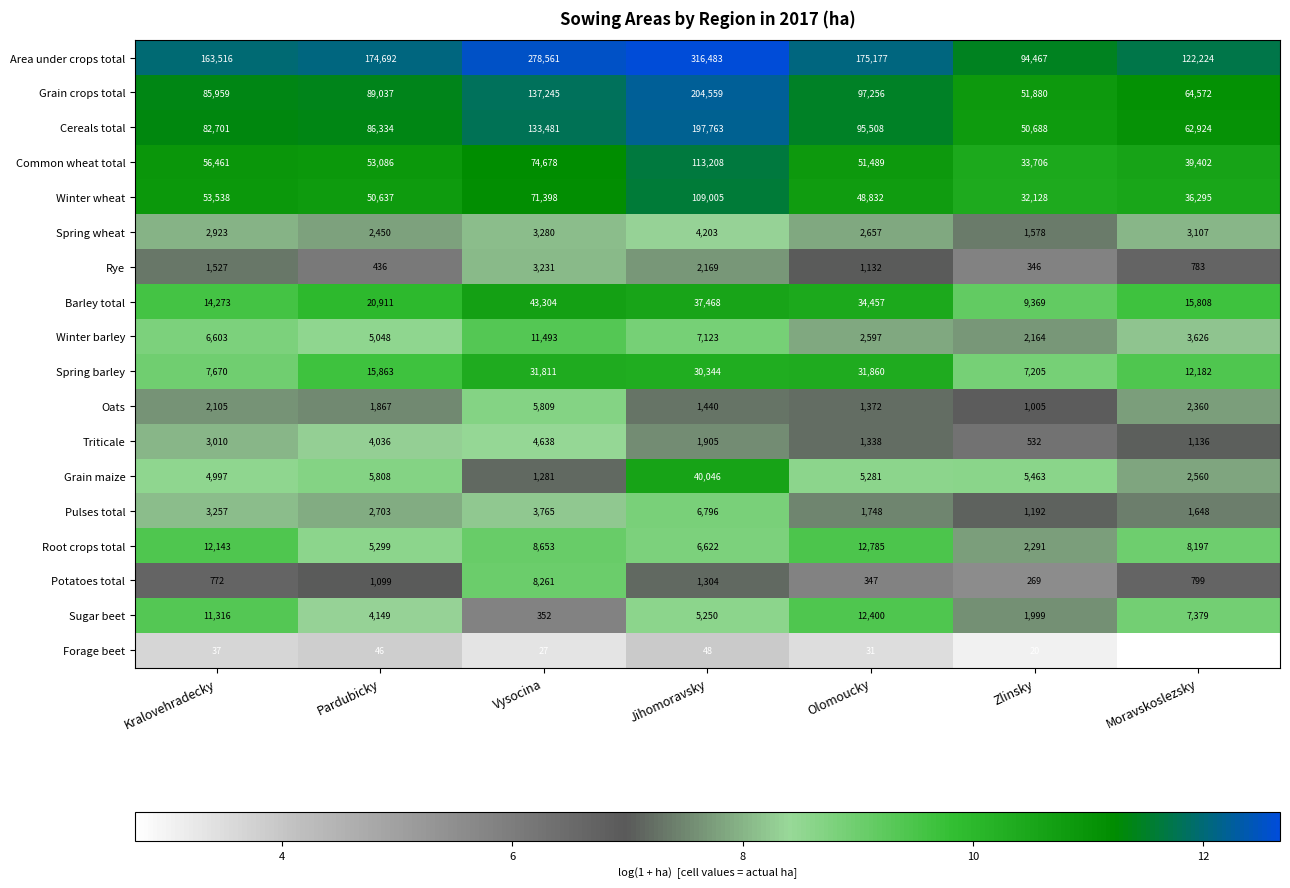

What is the sum of all Potatoes total values?

12851